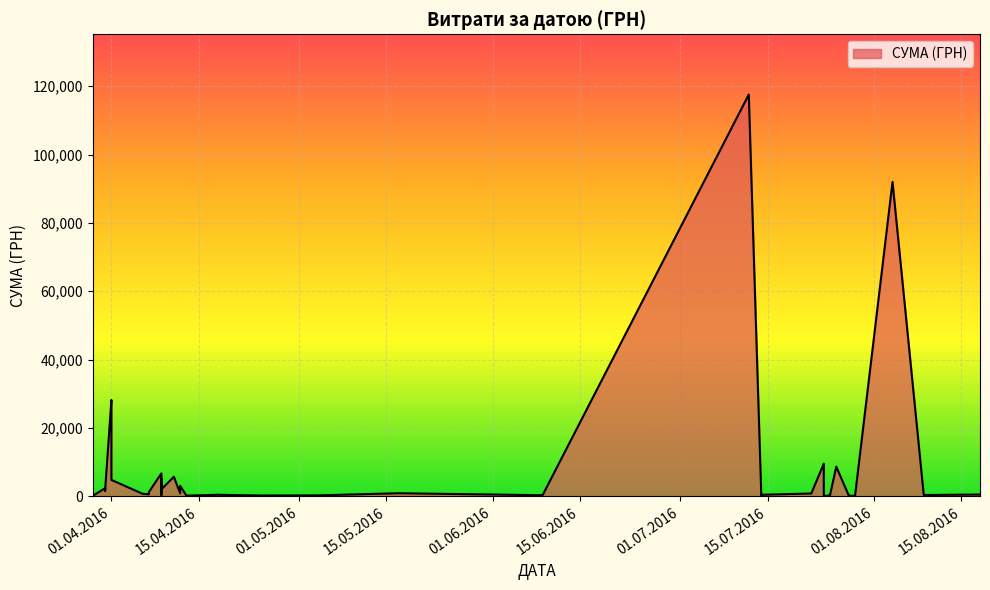

The chart shows a value of 805.0 at 22.07.2016. True or false?

True